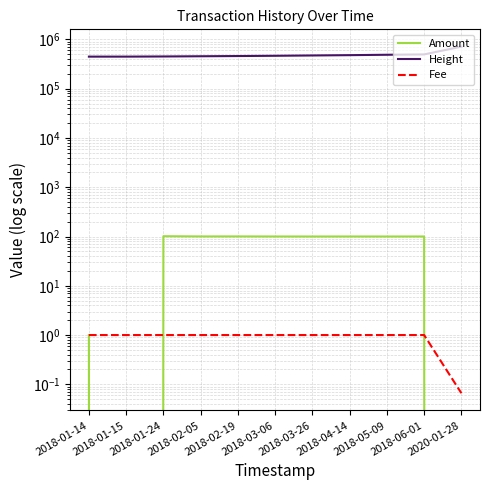

True or false: Height has more than 2 interior local peaks.

False